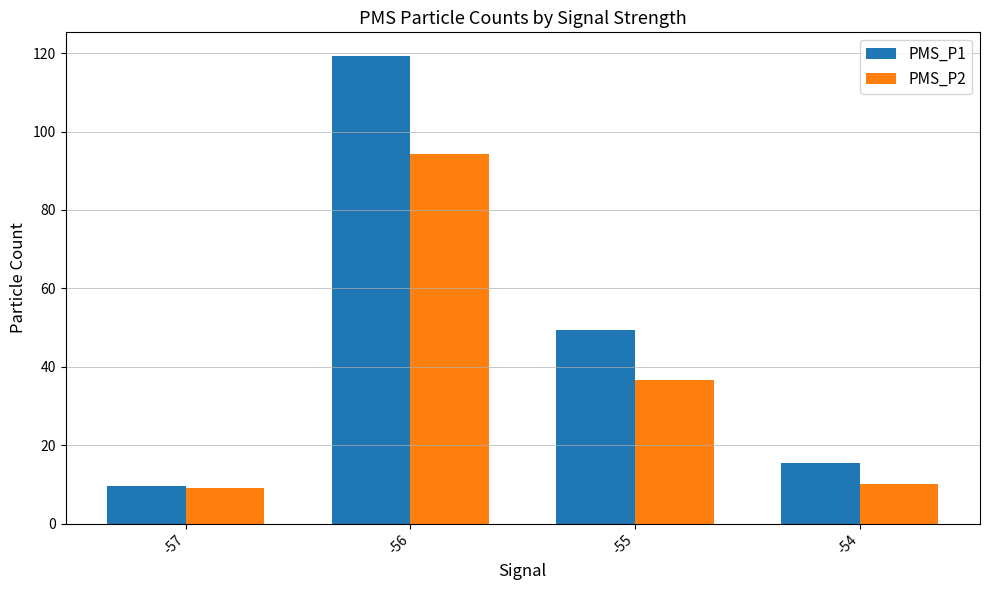

List the series in order of their peak value, lowest first.

PMS_P2, PMS_P1